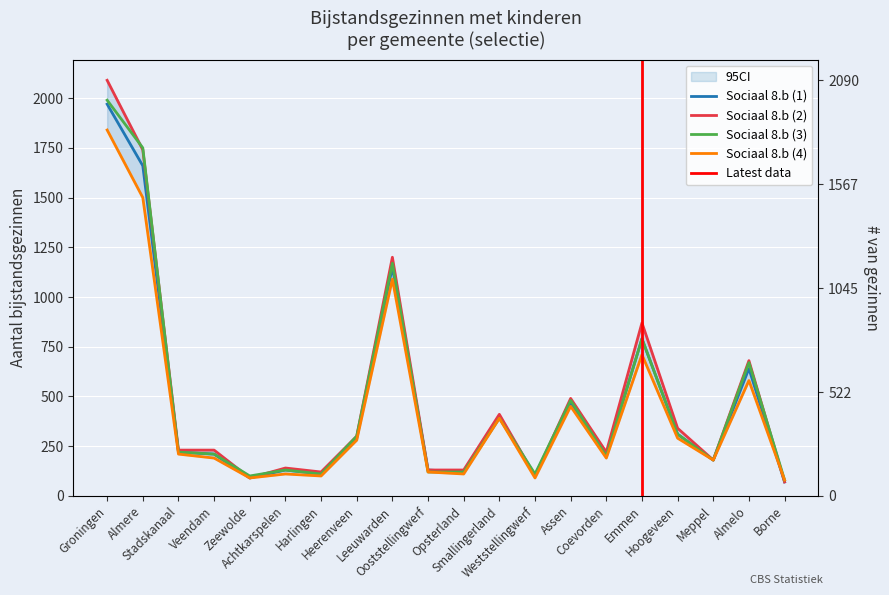

Which series has the largest total across all categories?

Sociaal 8.b (2)